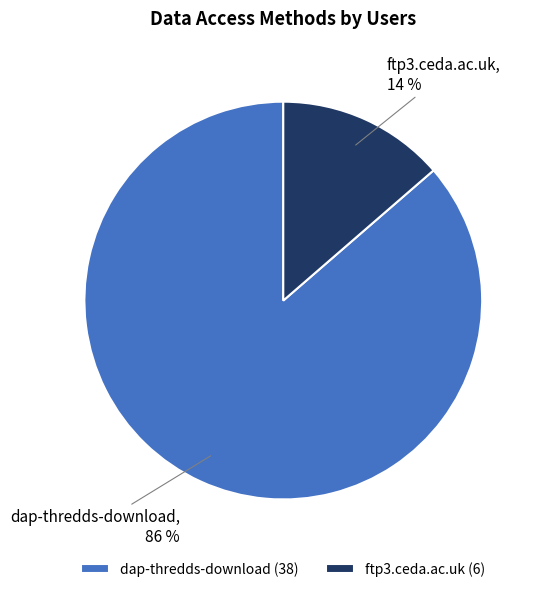

Is it true that ftp3.ceda.ac.uk is 14% of the pie?

True